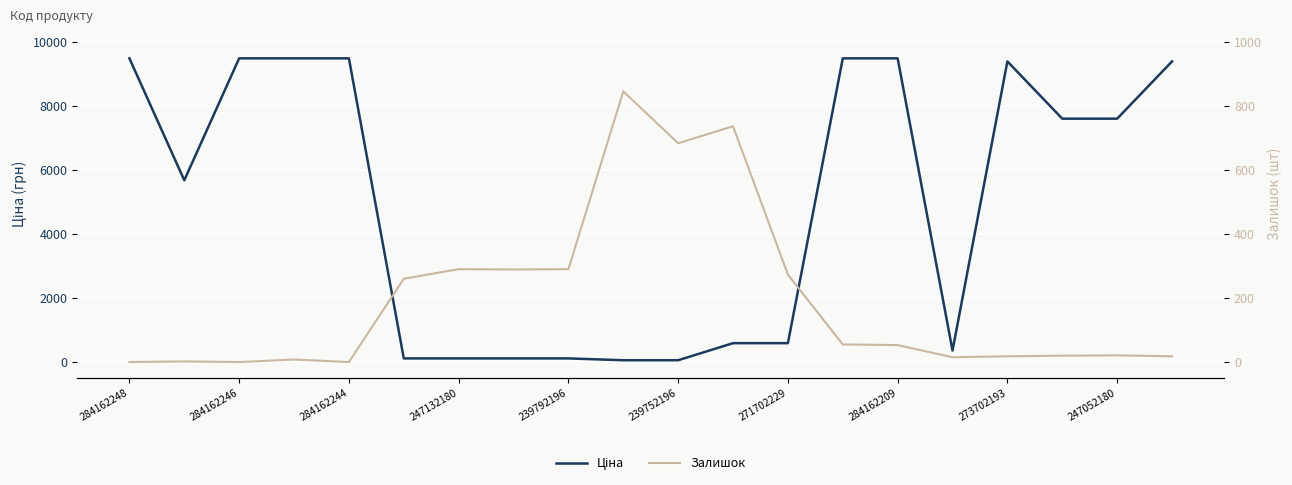

What is the total value across all series at 11?

1325.9